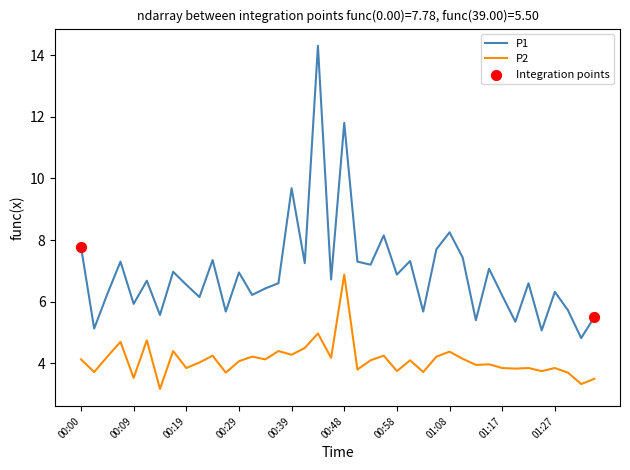

Which series has the largest total across all categories?

P1